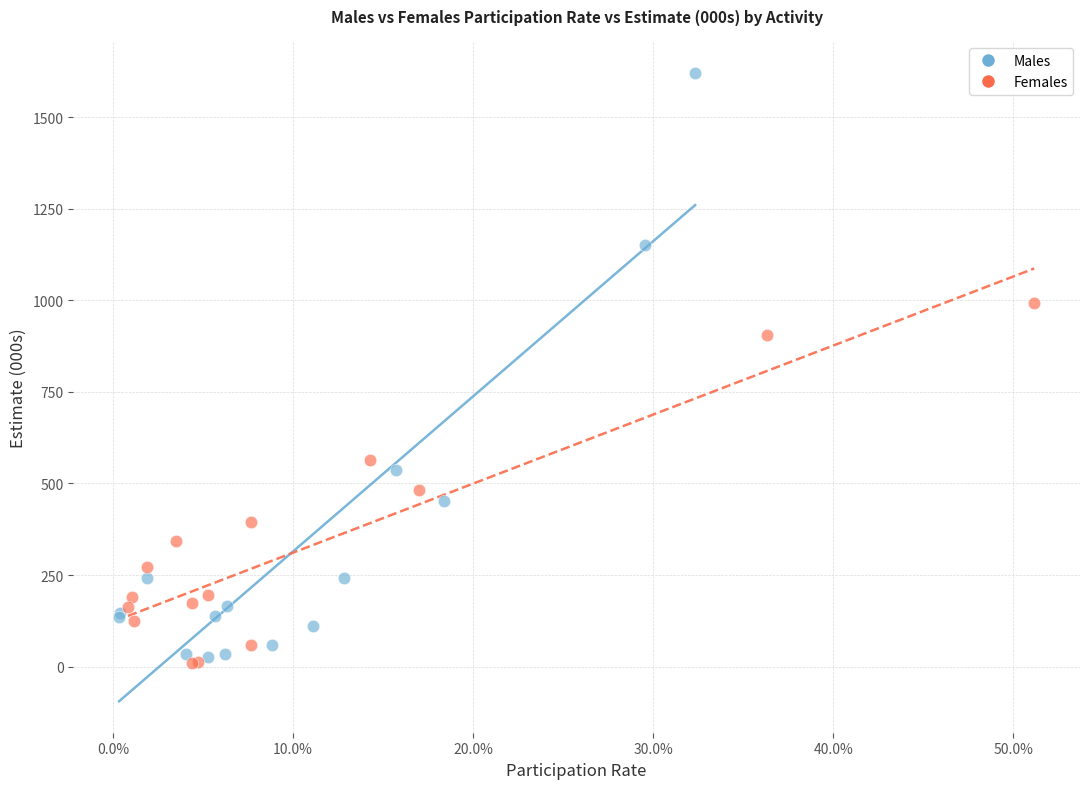

What are all the series names shown in the legend?

Males, Females